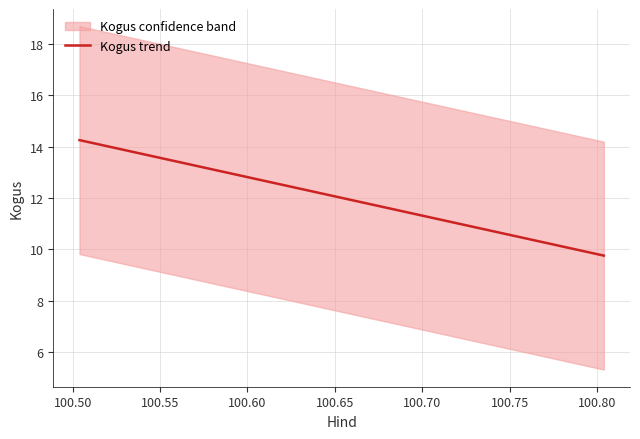

The chart shows a value of 3.4 at 100.45. True or false?

False